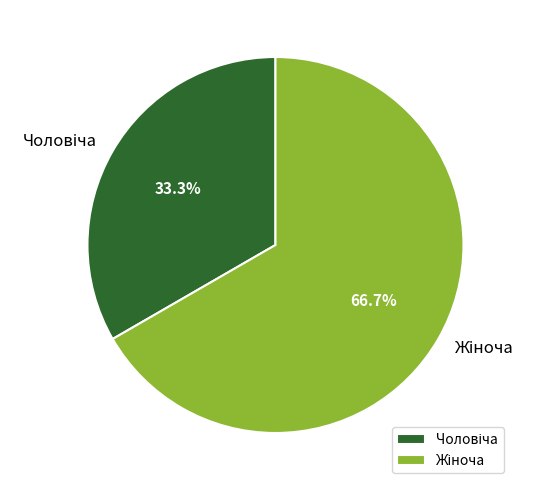

To the nearest percent, what is the average slice percentage?

50%